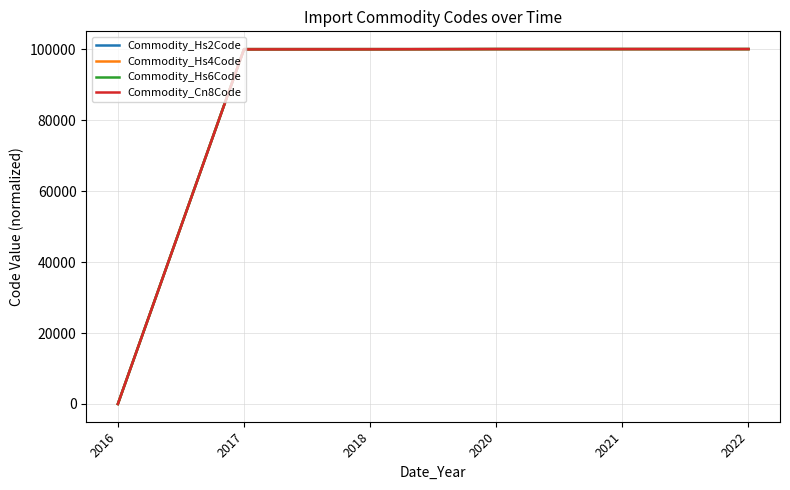

How many lines are shown in the chart?

4